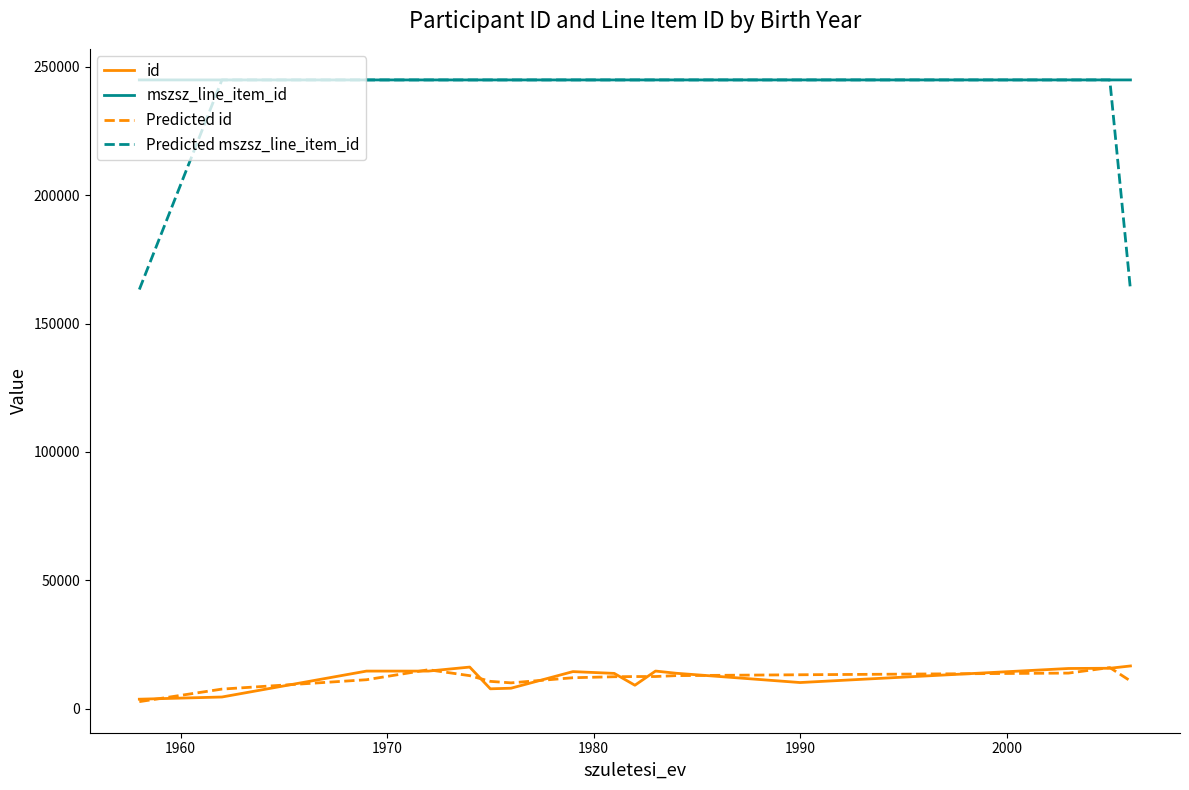

What is the lowest value of the mszsz_line_item_id series?

244905.0